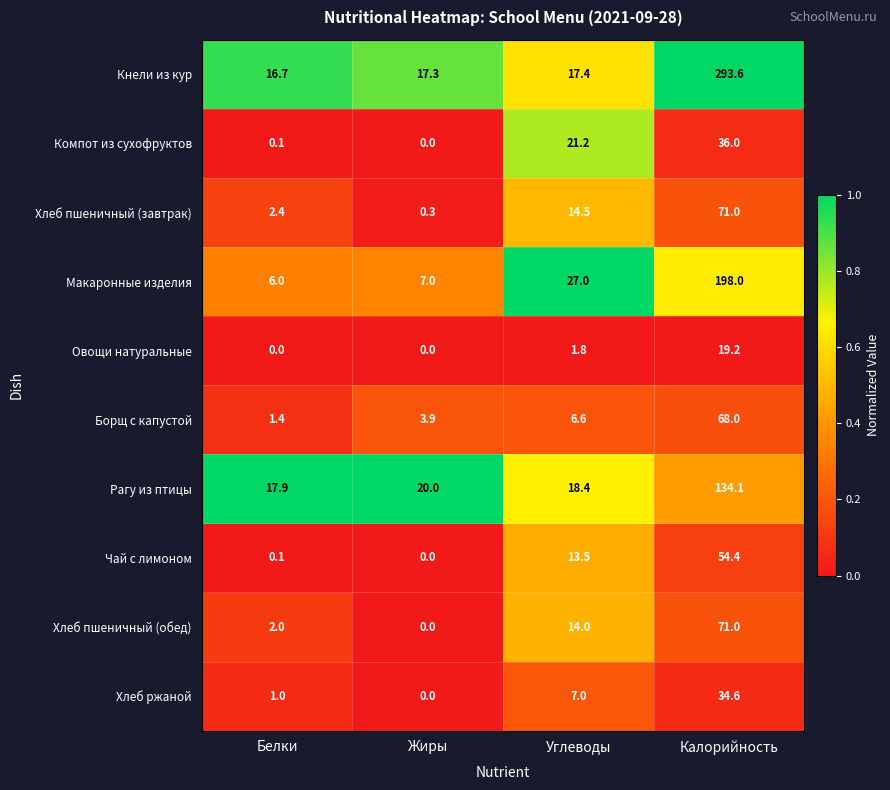

What is the spread (max minus min) of values at Калорийность?

274.4